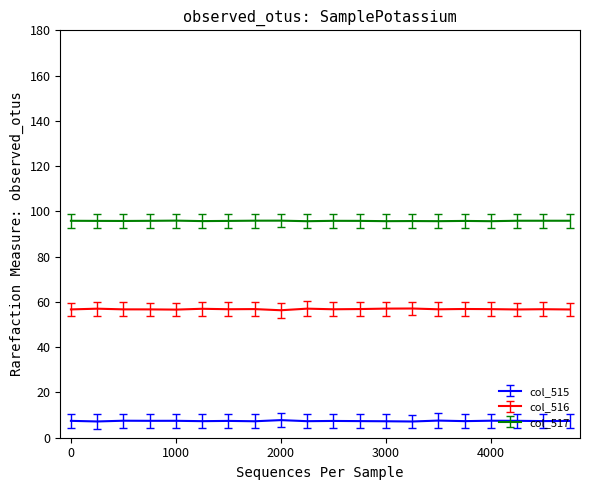

What is the minimum value for col_517?

95.7